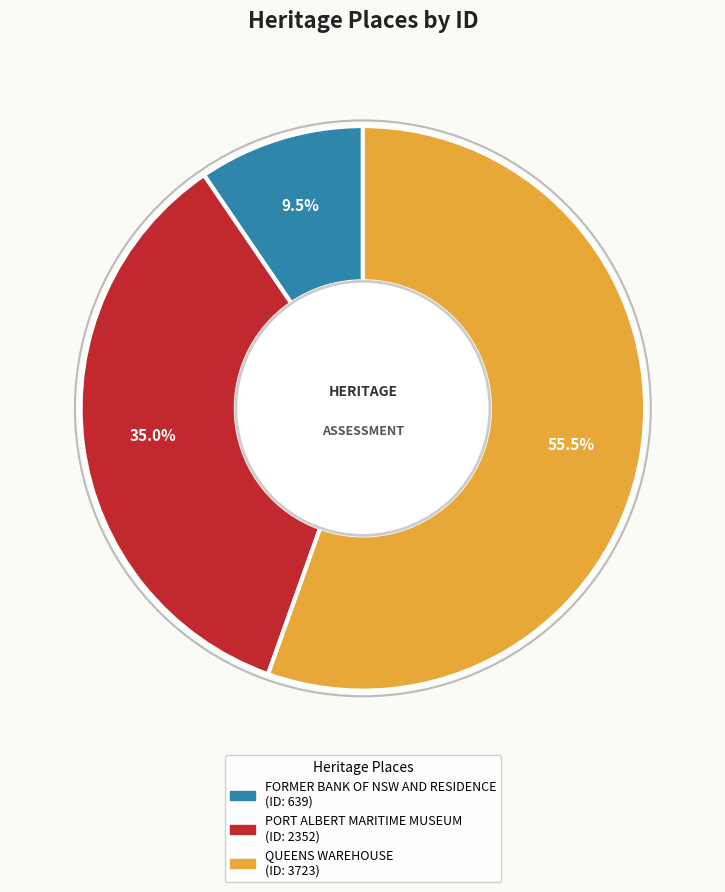

Is PORT ALBERT MARITIME MUSEUM the majority of the pie?

No